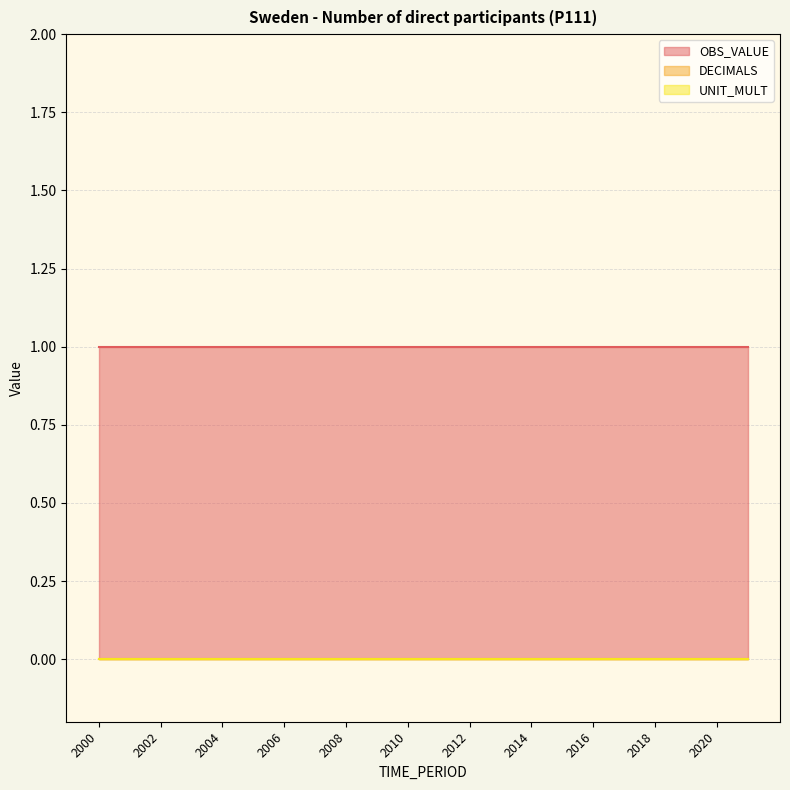

Is the value of UNIT_MULT at 2009 greater than the value of DECIMALS at 2002?

No